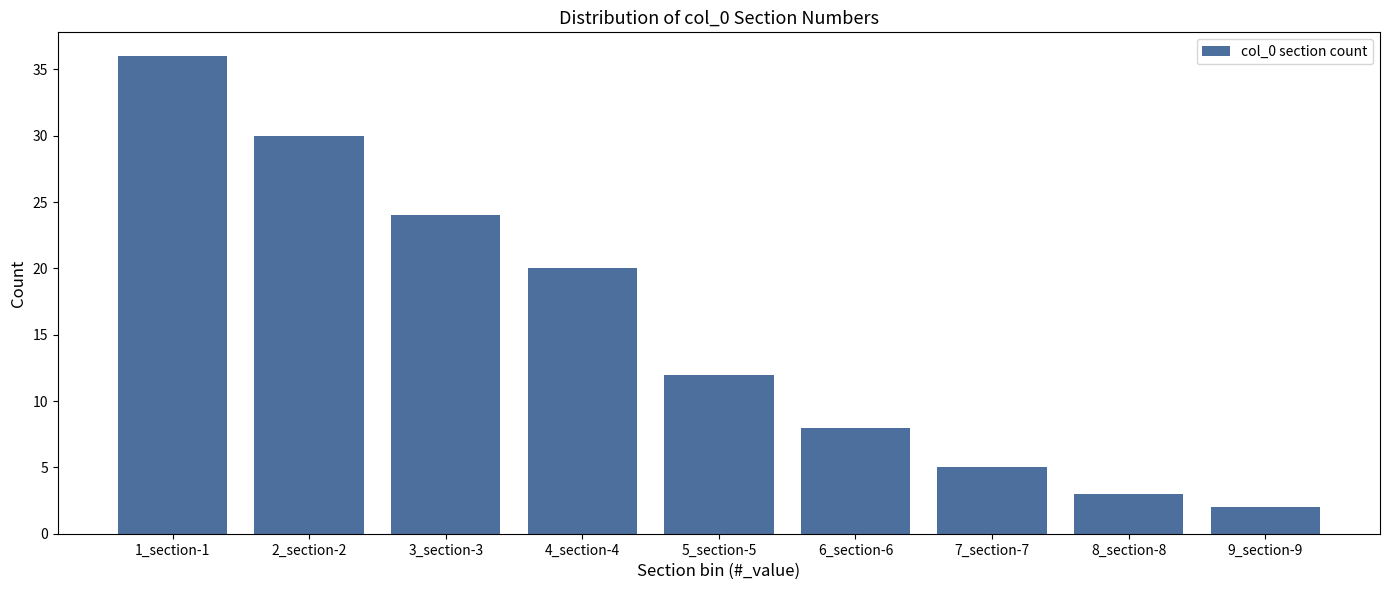

Reading right to left, what are all the values shown in this chart?

2	3	5	8	12	20	24	30	36